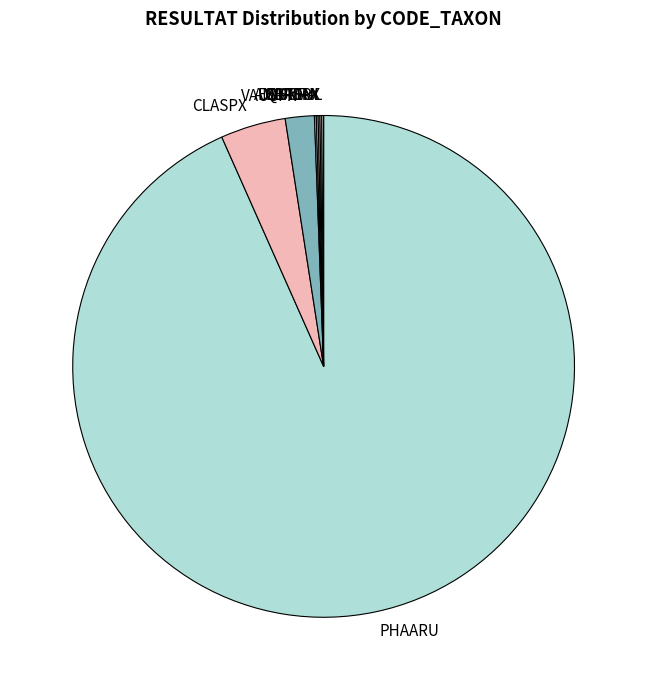

Which category has the smallest portion of the pie?

AMBTEN